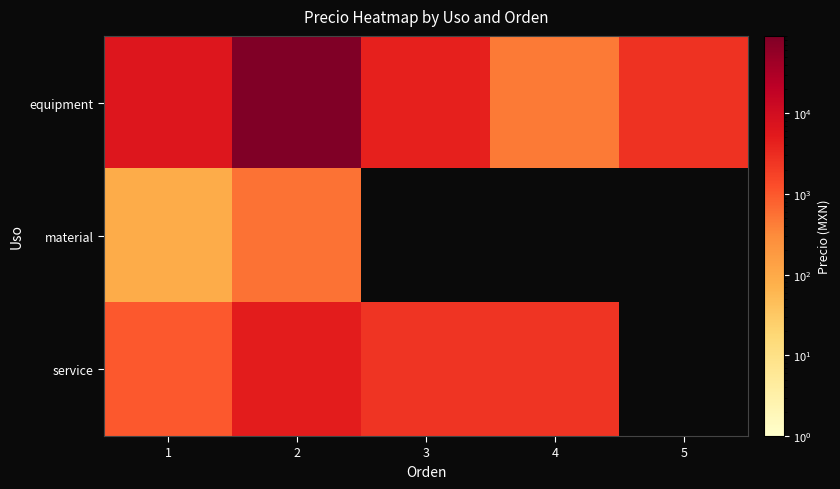

Rank the series by their maximum value, from lowest to highest.

material, service, equipment